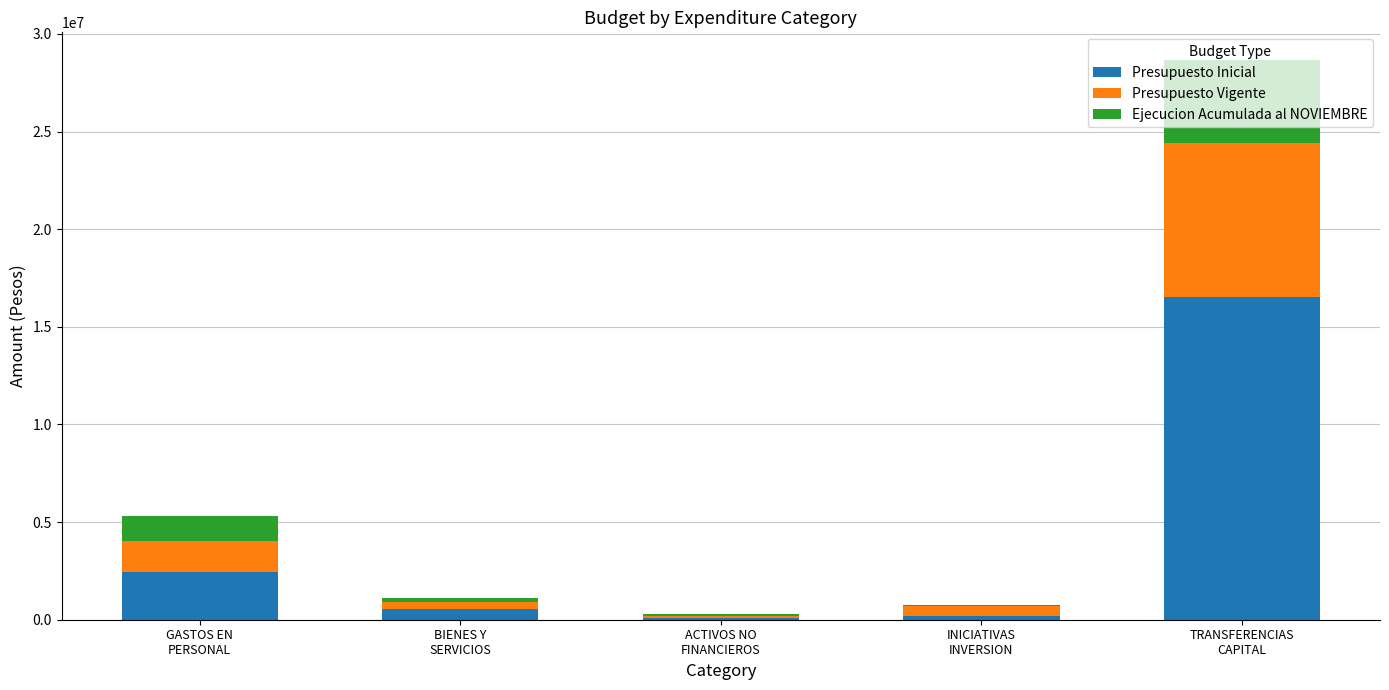

What is the sum of all Presupuesto Inicial values?

19826023